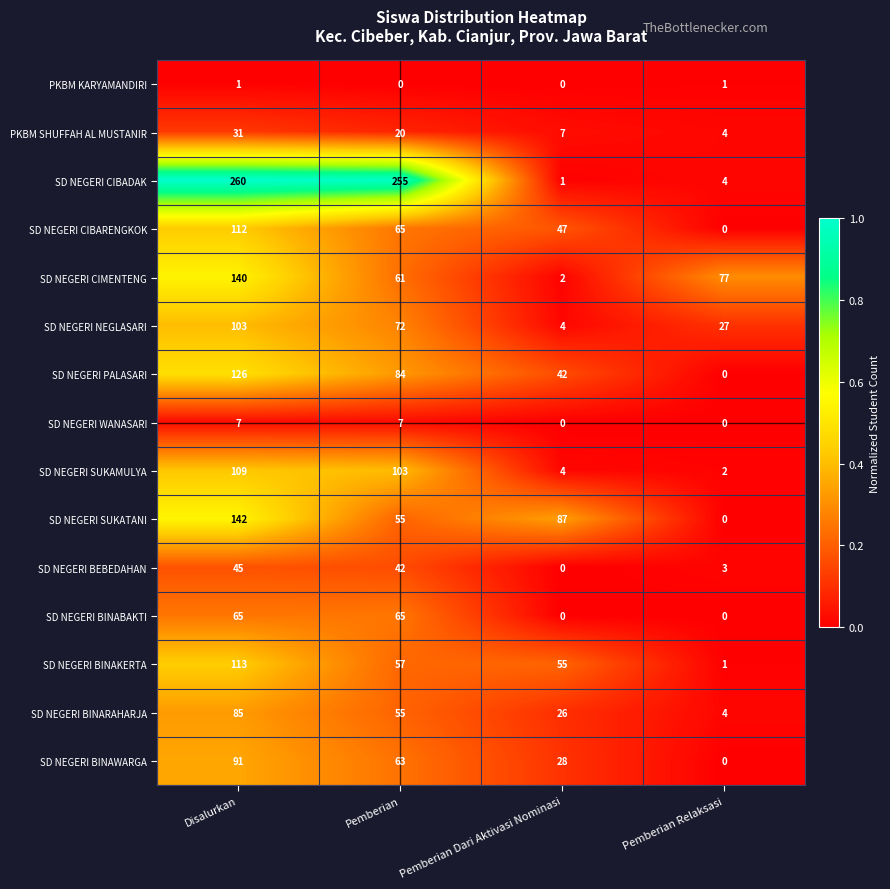

Is it true that SD NEGERI WANASARI equals 0 at Pemberian Relaksasi?

True